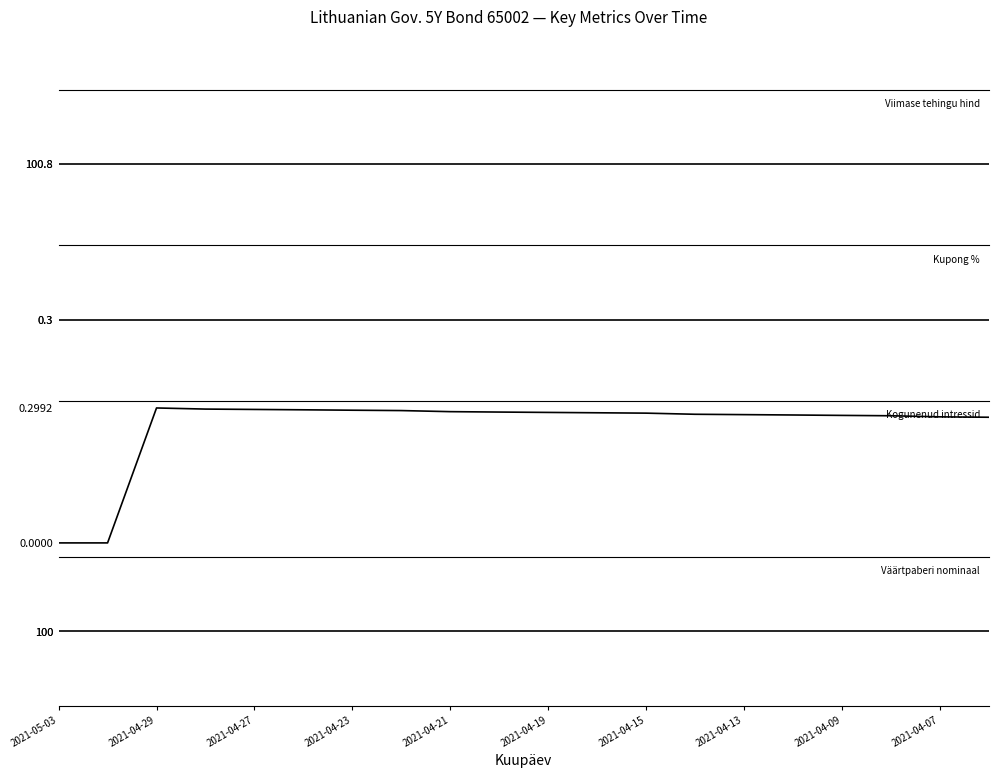

True or false: Väärtpaberi nominaal has more than 0 interior local peaks.

False